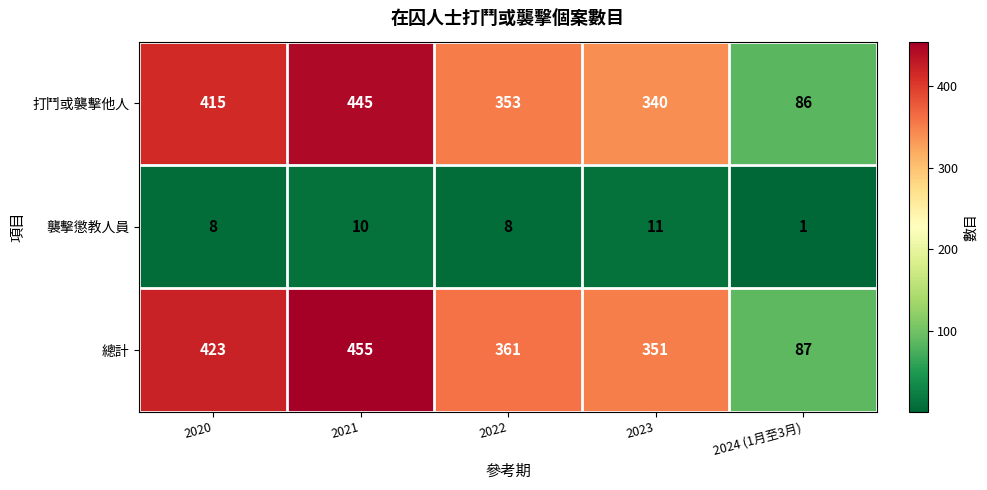

Which series has the widest spread of values?

總計